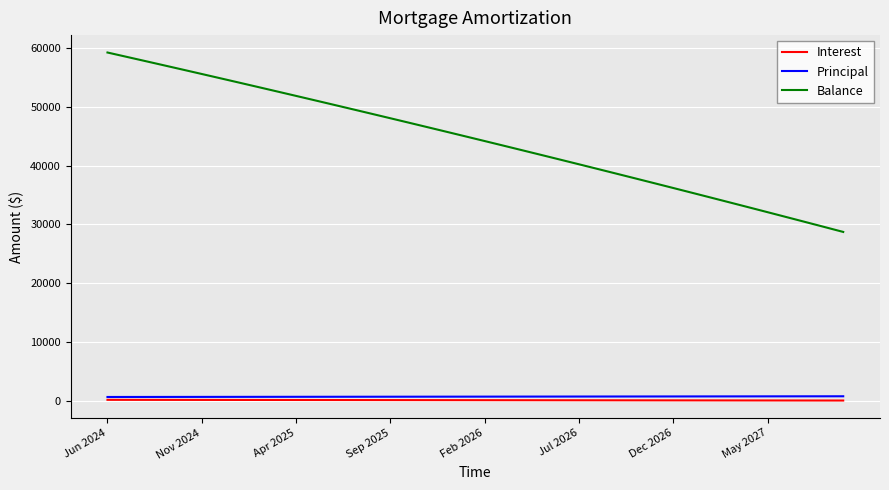

True or false: Balance and Interest cross at least once.

False